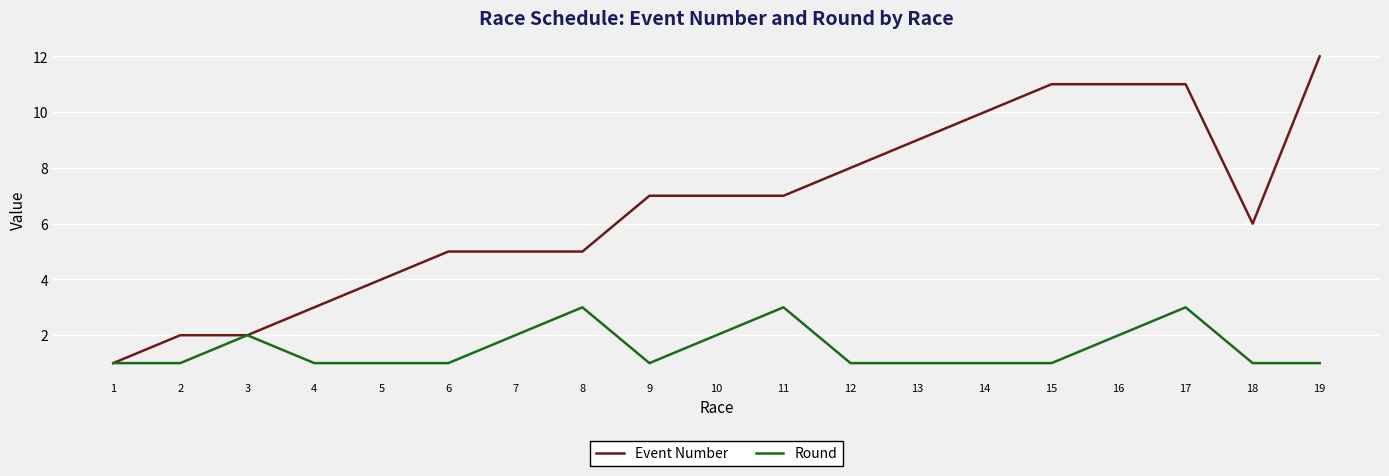

Which category has the highest value across all series?

19